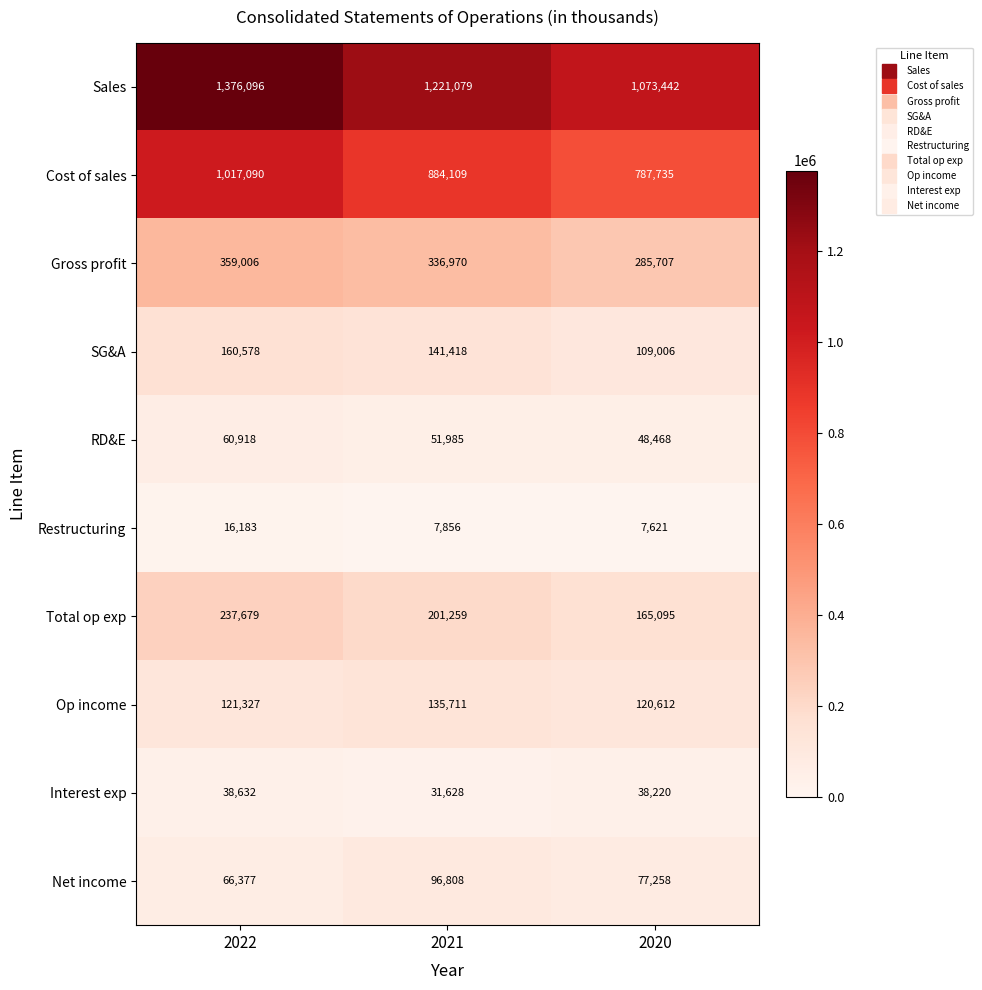

Which series changed the most between 2022 and 2021?

Sales